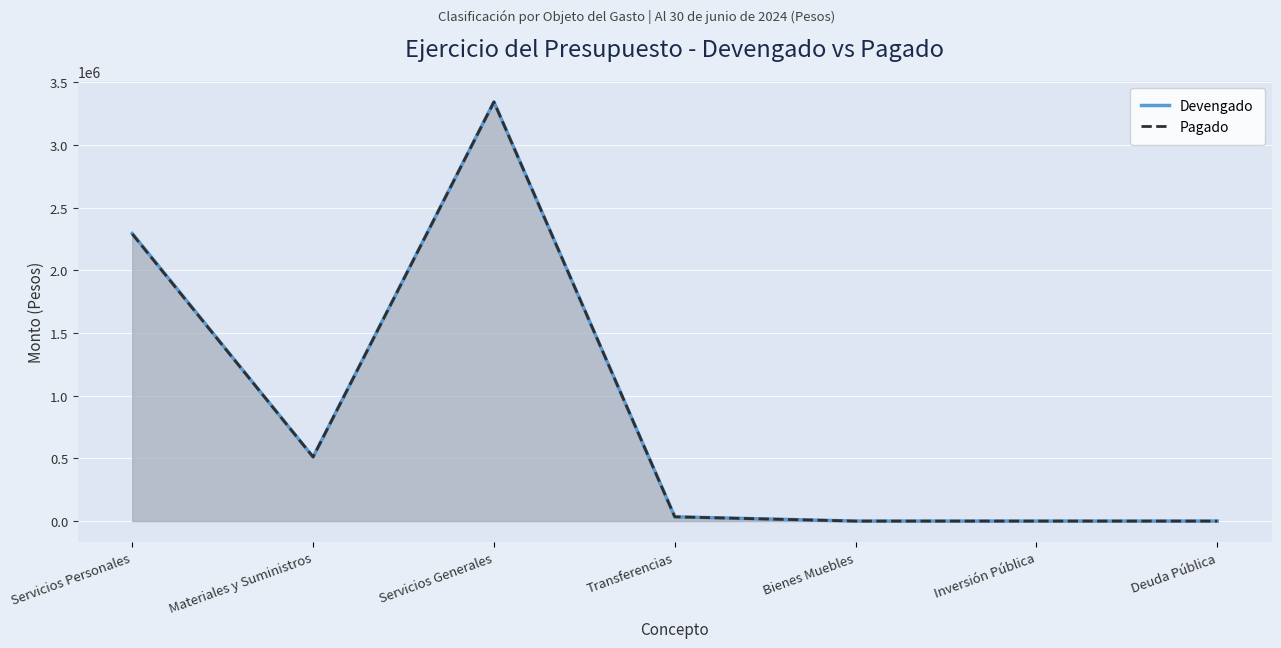

Reading right to left, transcribe all the data shown in this chart.

Devengado: 0	0	0	33885	3343971	511473	2294438
Pagado: 0	0	0	33885	3343971	511473	2290639